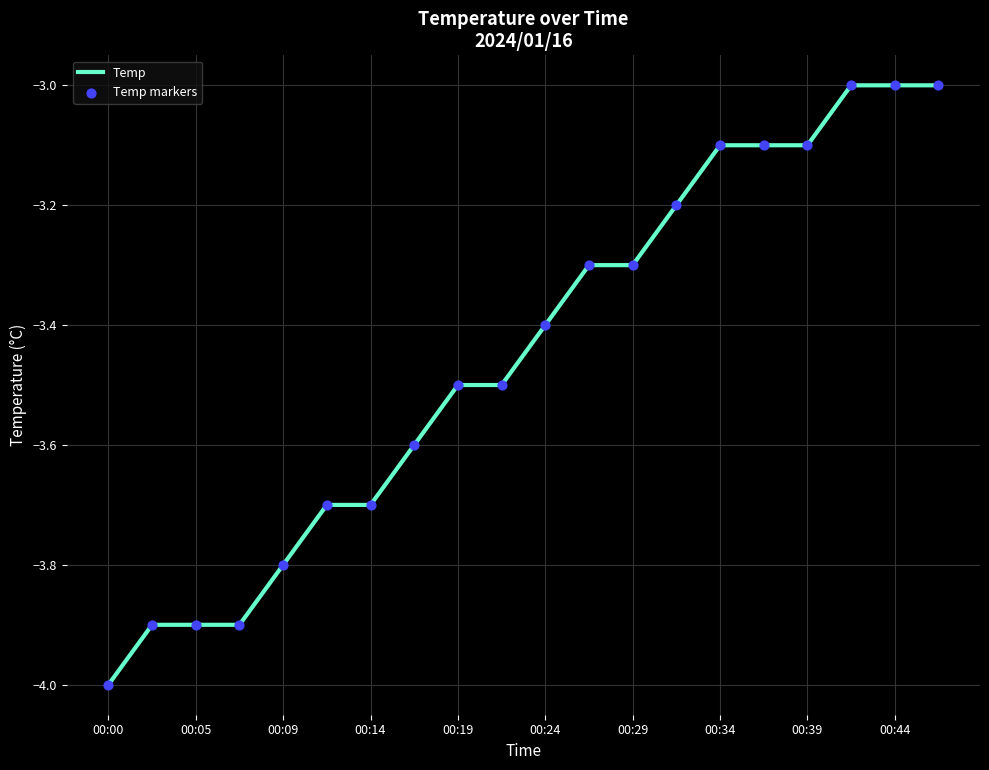

What is the smallest value displayed?

-4.0